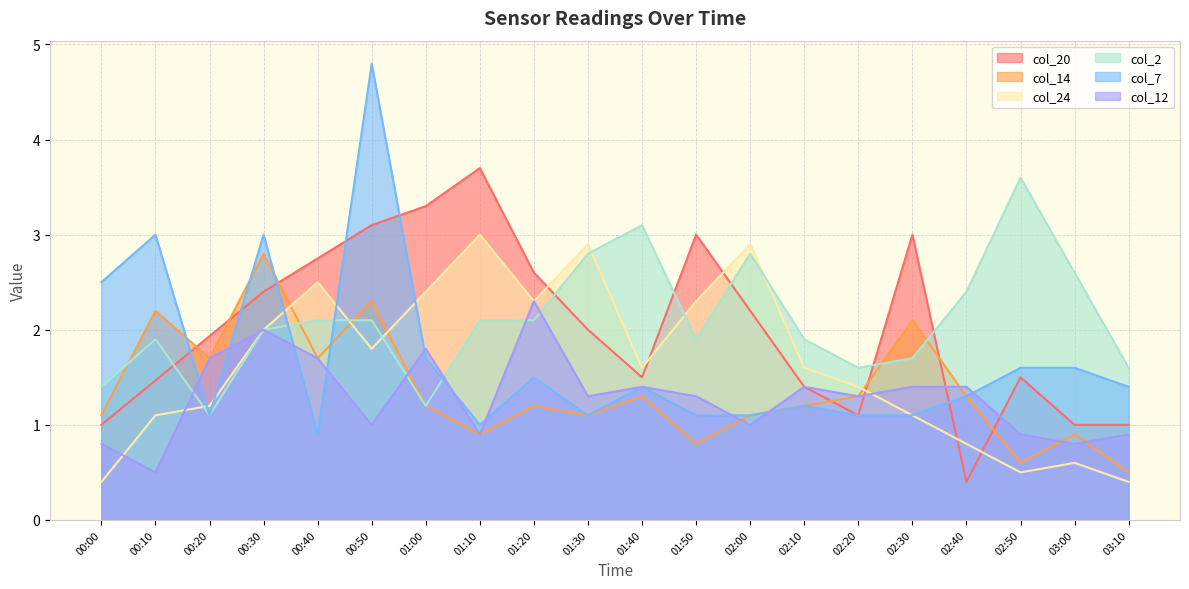

What is the difference between the maximum and second lowest values in the col_14 series?

2.2